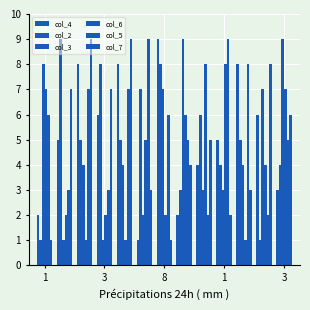

List the series in order of their peak value, highest first.

col_4, col_2, col_3, col_5, col_7, col_6